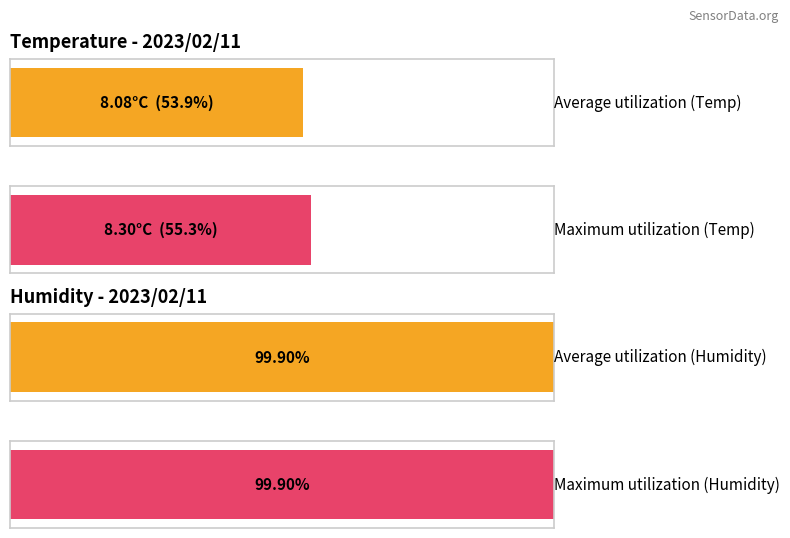

What are all the series names shown in the legend?

Temp, Humidity